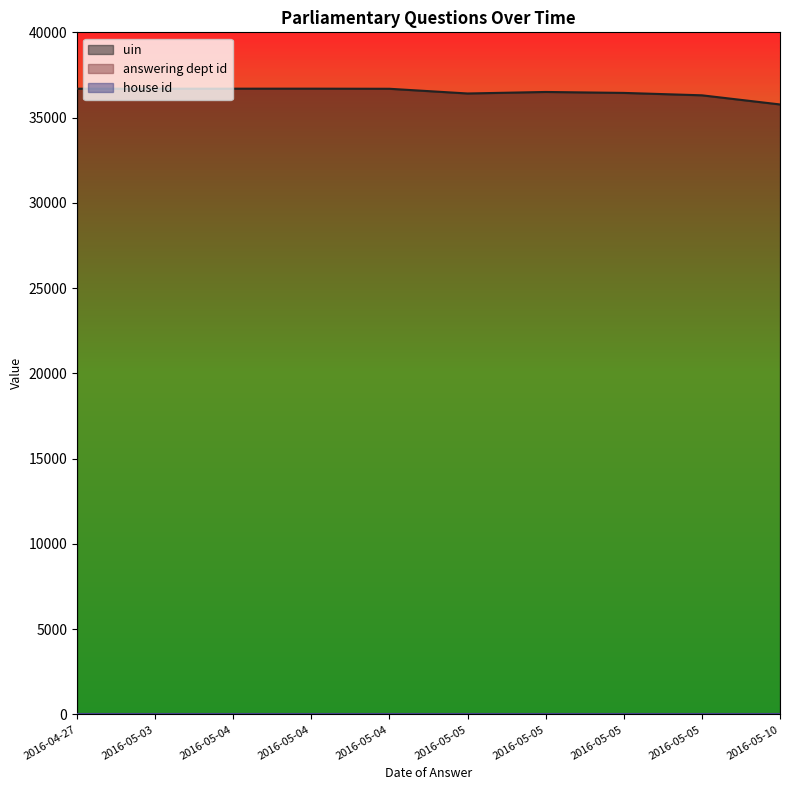

Which series has the largest range (max minus min)?

uin